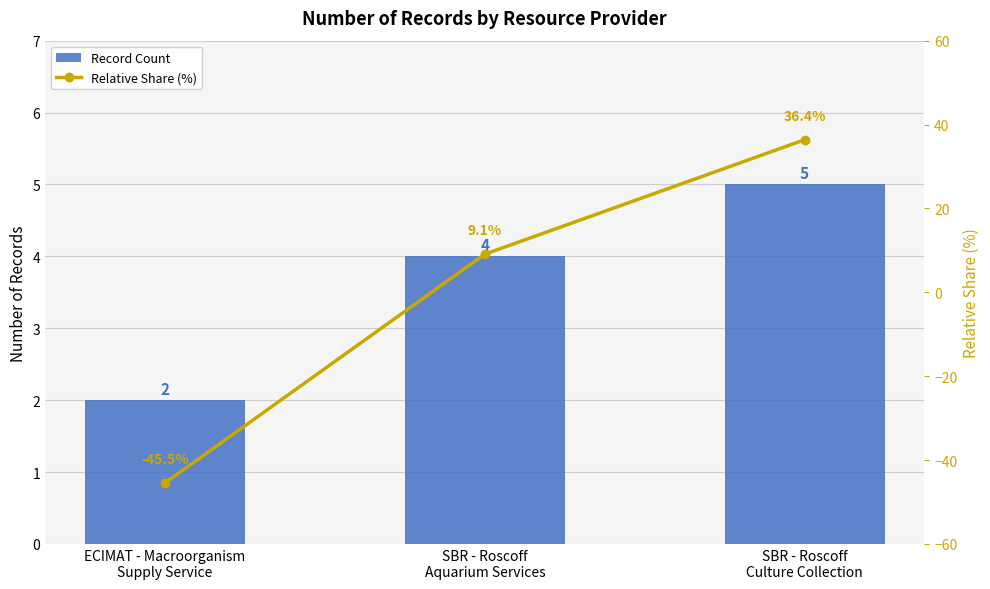

Reading left to right, list all the values displayed in this chart.

Record Count: ECIMAT - Macroorganism
Supply Service=2.0	SBR - Roscoff
Aquarium Services=4.0	SBR - Roscoff
Culture Collection=5.0
Relative Share (%): ECIMAT - Macroorganism
Supply Service=-45.5	SBR - Roscoff
Aquarium Services=9.1	SBR - Roscoff
Culture Collection=36.4